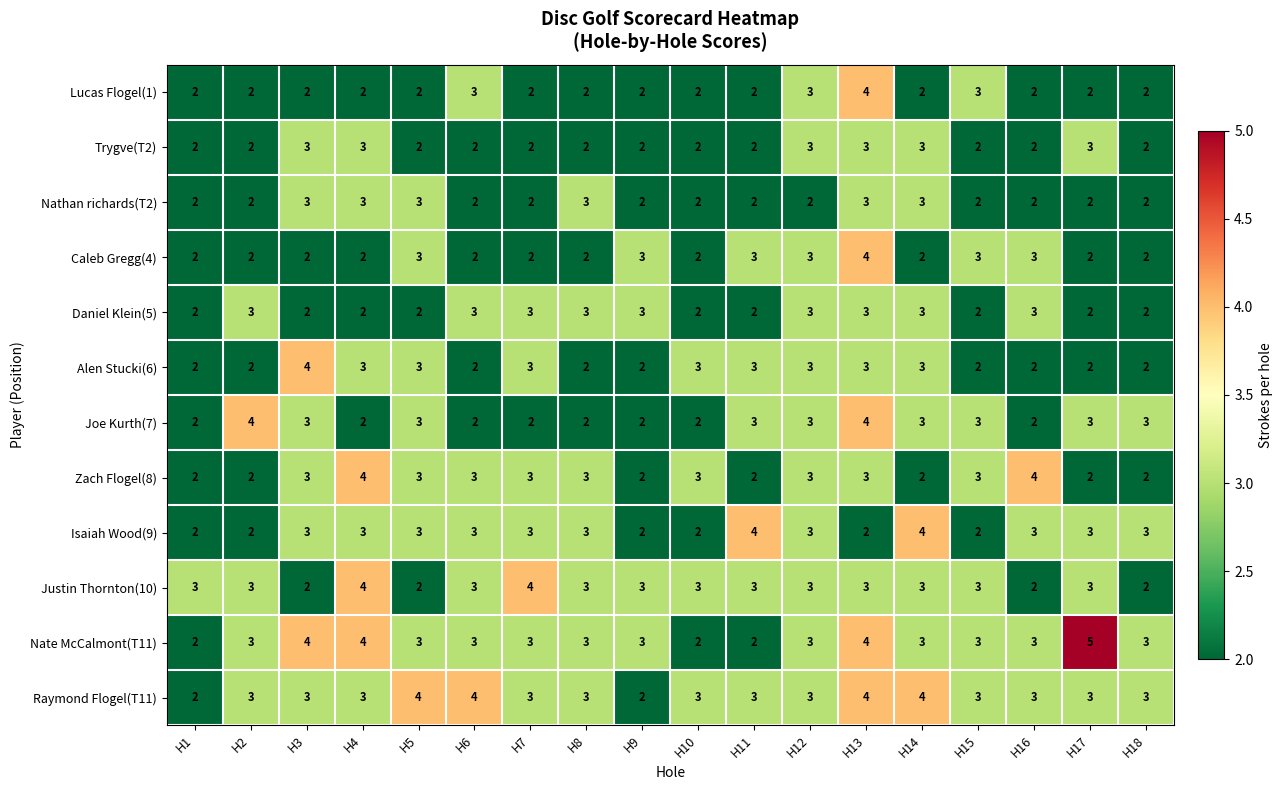

What value does the Alen Stucki(6) series have at H7?

3